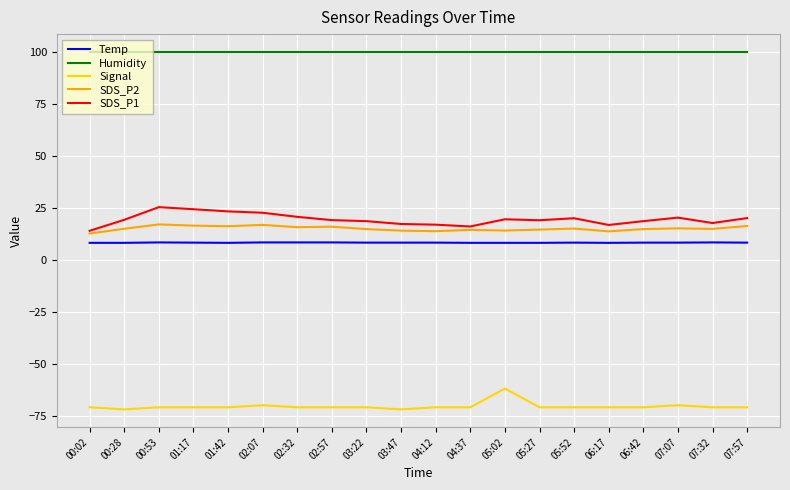

Is it true that Humidity equals 43.9 at 07:32?

False